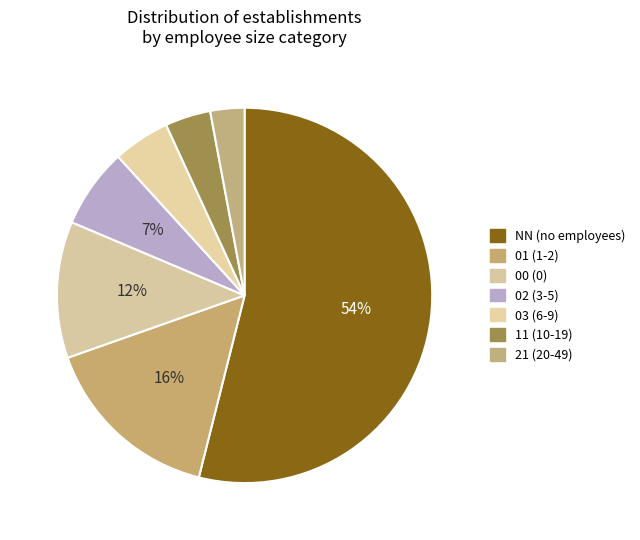

What is the ratio of the value at NN to the value at 02?

7.9